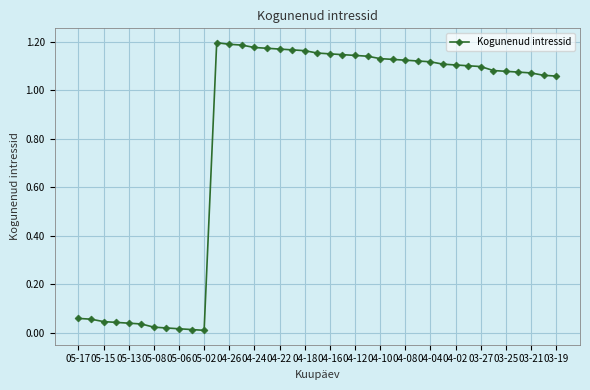

True or false: there are more than 0 points higher than both neighbors.

True